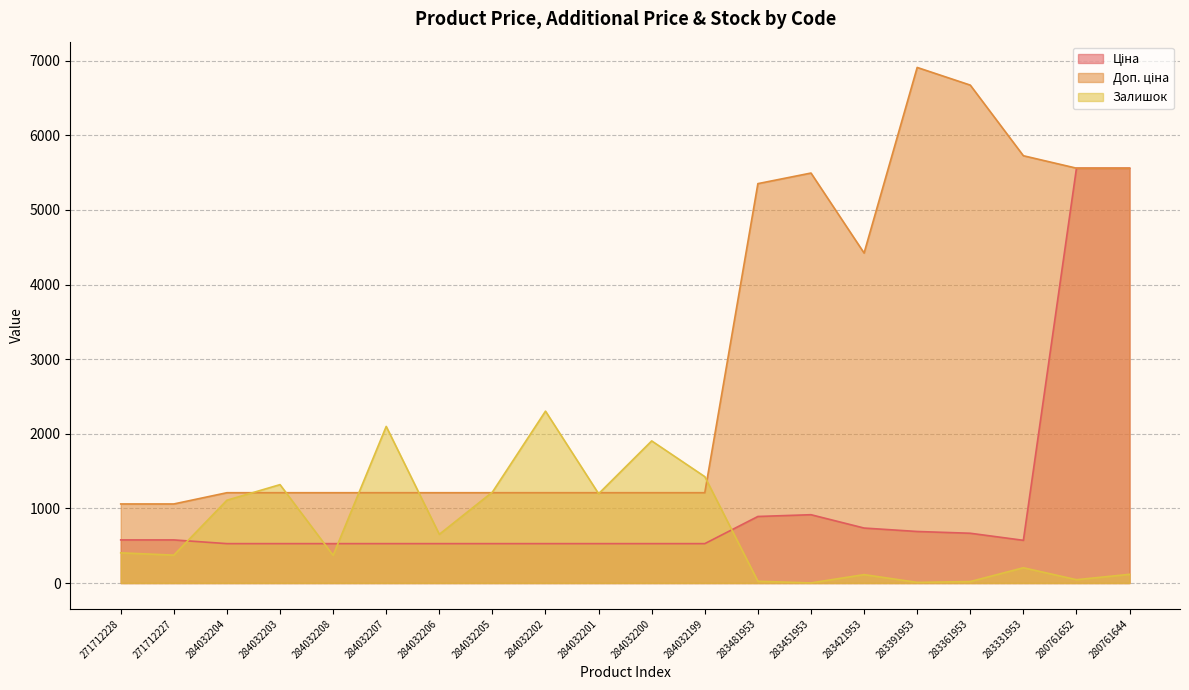

Which series changed the most between 284032208 and 284032205?

Залишок